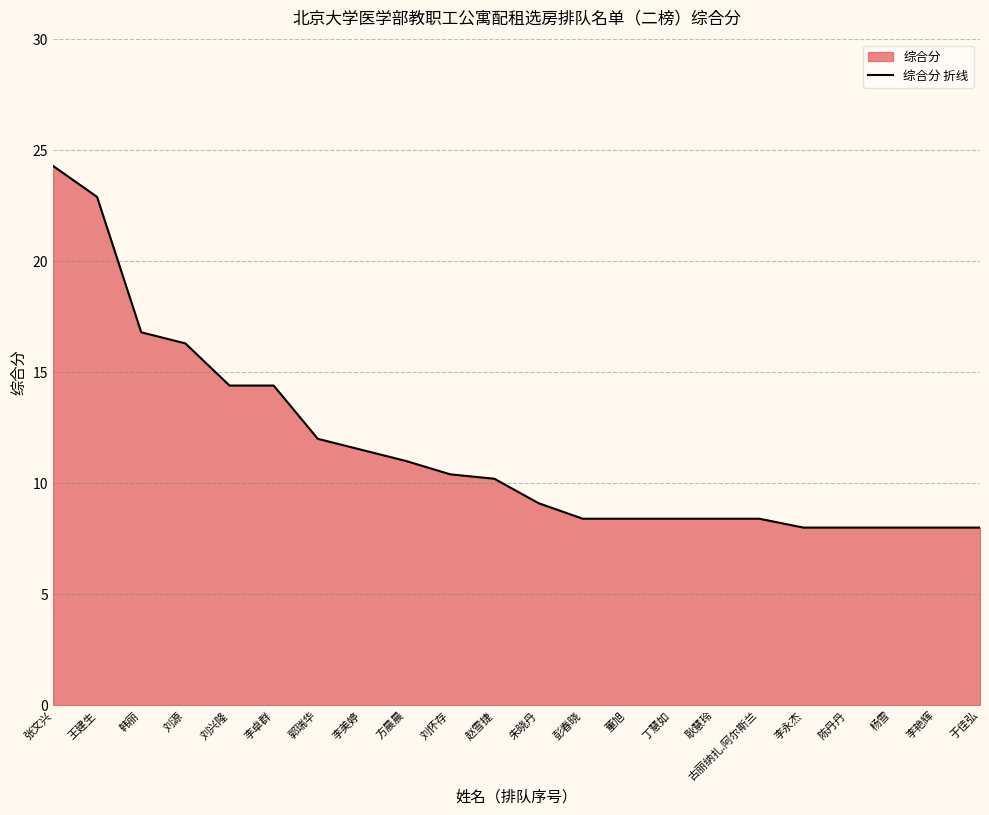

What position from the left is 耿慧玲?

16